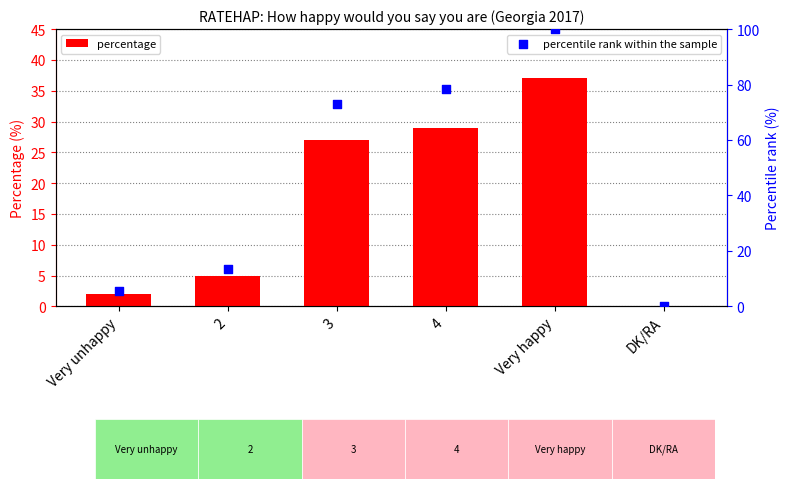

Which series has the largest Y range (max minus min)?

percentile rank within the sample